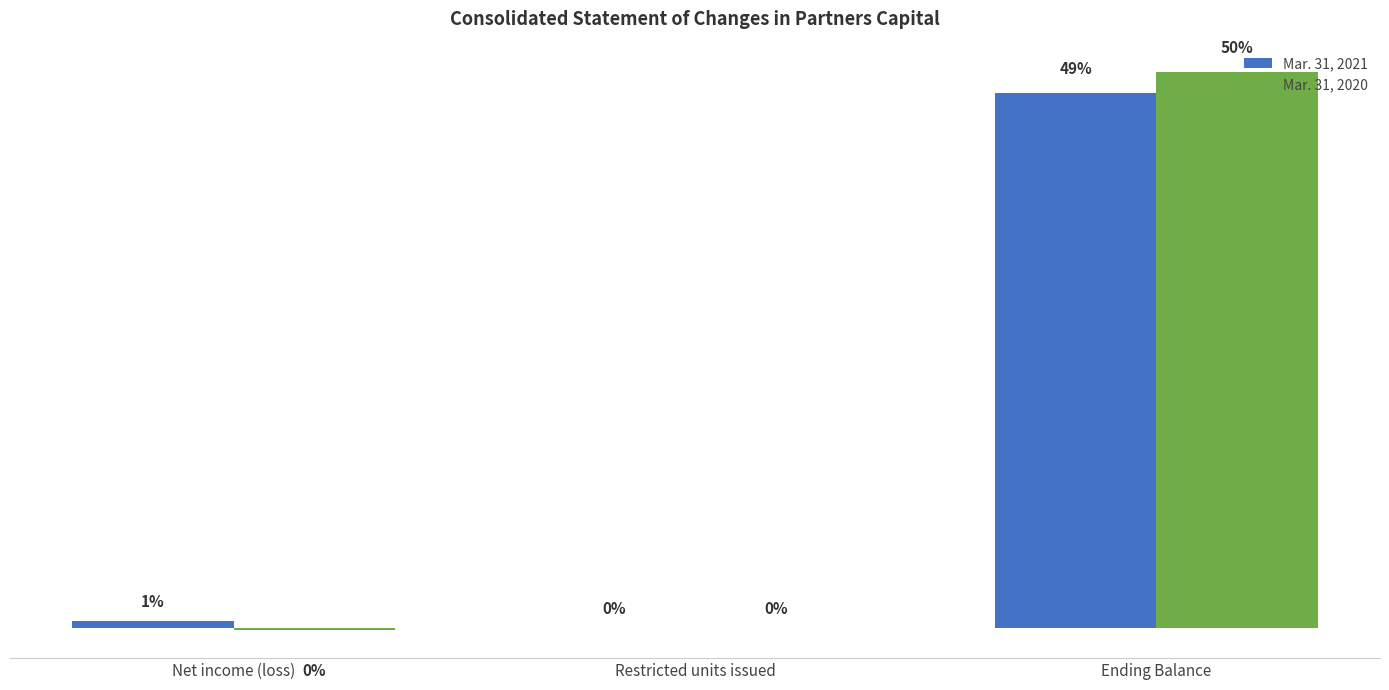

Does the chart contain stacked bars?

No